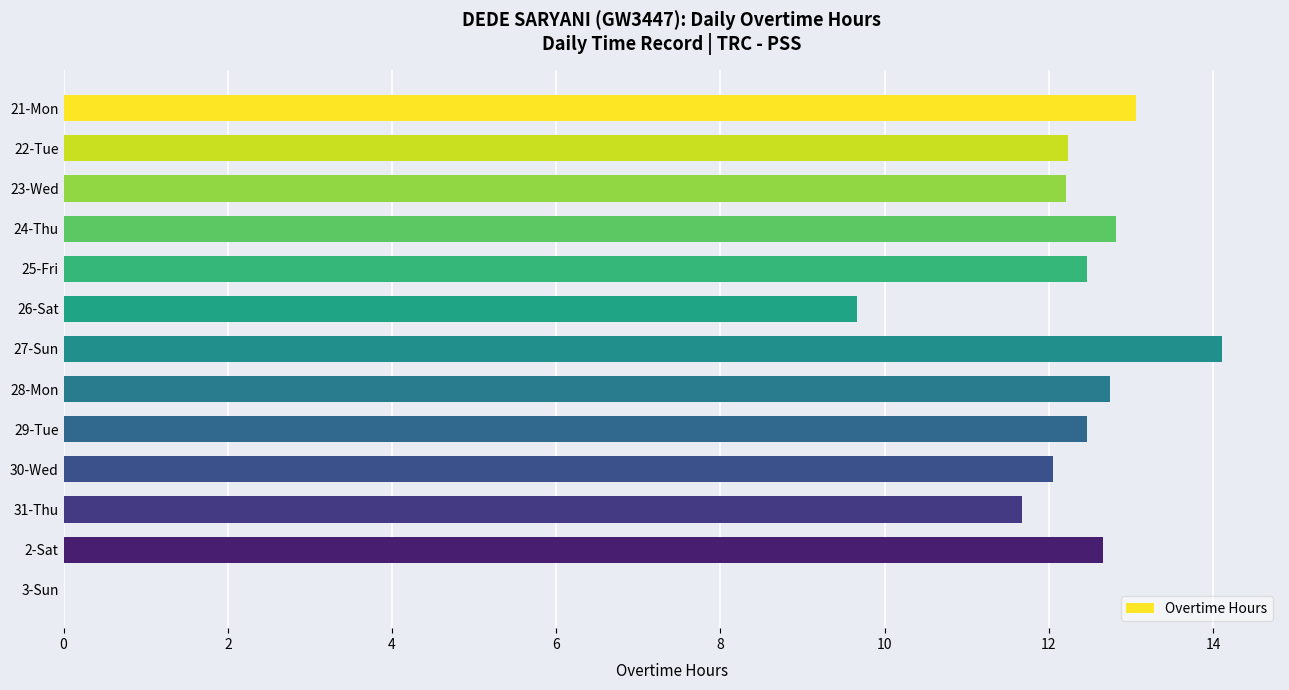

At which label is the value closest to 7?

26-Sat